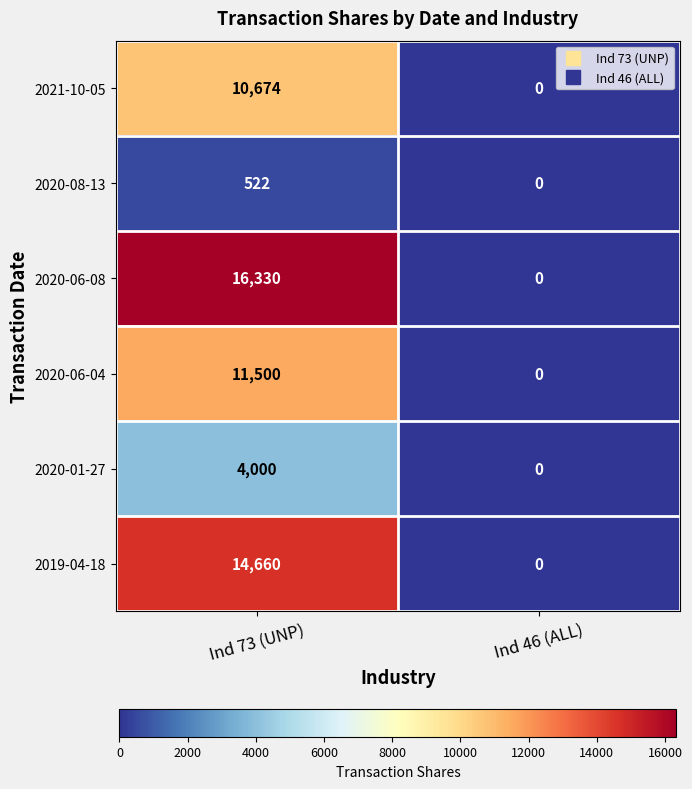

Is it true that 2020-01-27 equals 4000 at Ind 73 (UNP)?

True